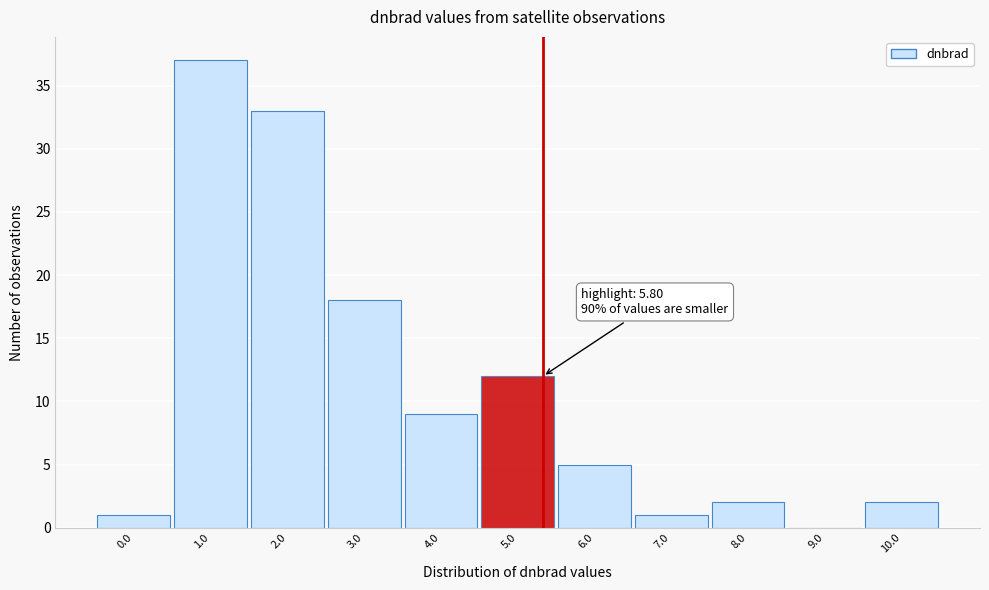

Reading left to right, extract all data points from this chart.

0.0=1	1.0=37	2.0=33	3.0=18	4.0=9	5.0=12	6.0=5	7.0=1	8.0=2	9.0=0	10.0=2